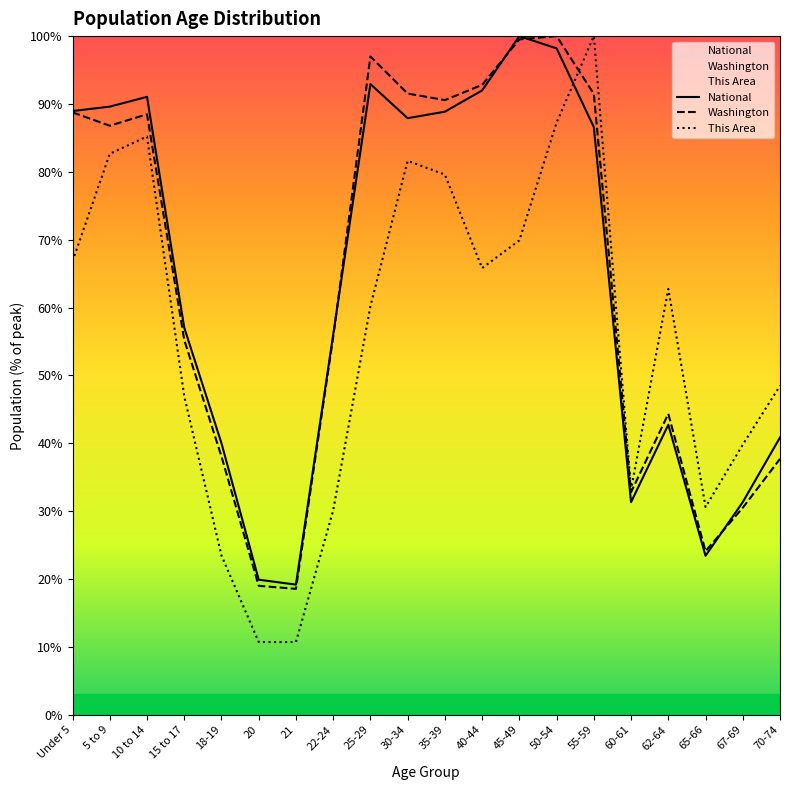

Between 21 and 67-69, which is larger?

67-69